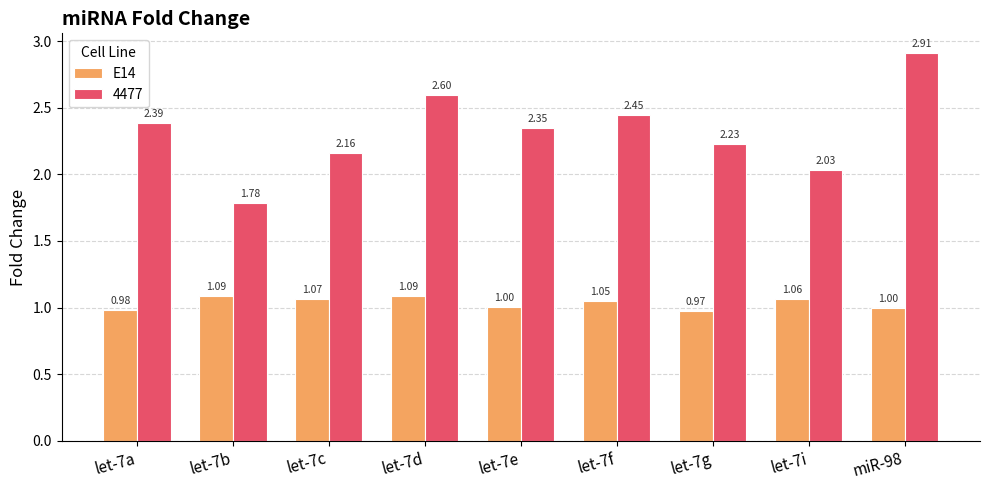

Is the value of E14 at let-7i greater than the value of 4477 at miR-98?

No